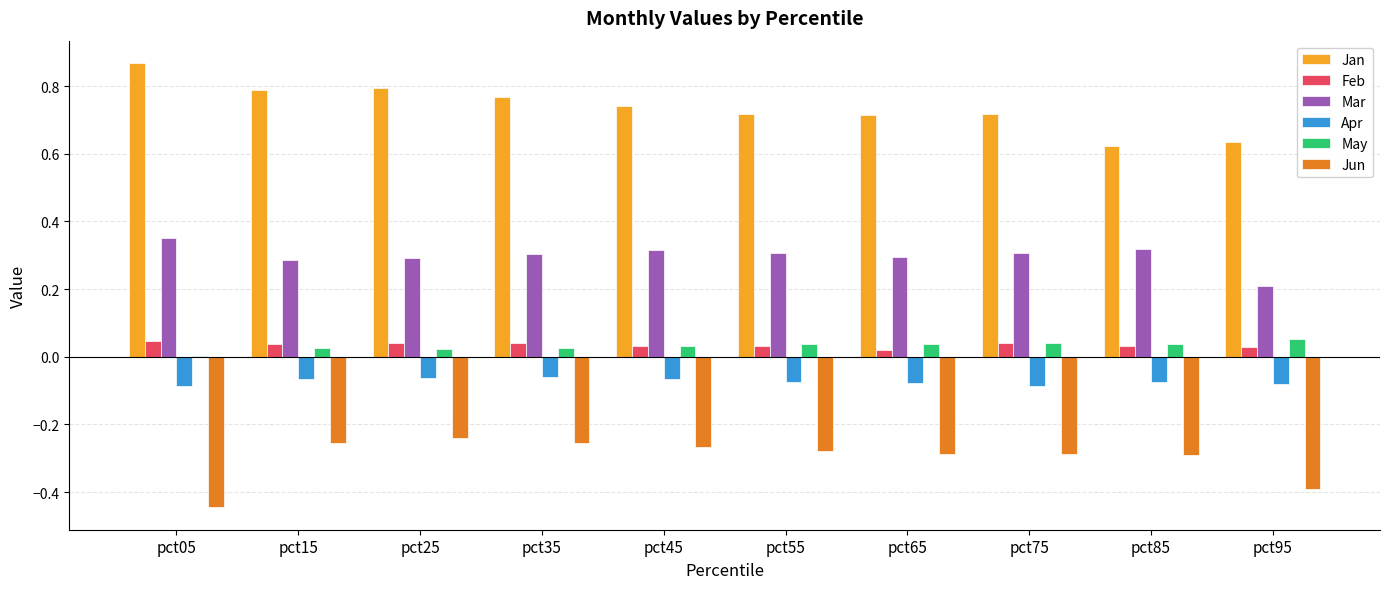

Between pct35 and pct85, which series saw the biggest shift?

Jan